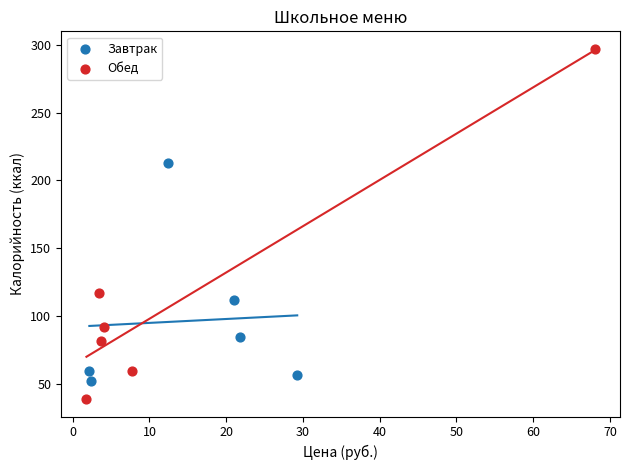

What are all the series names shown in the legend?

Завтрак, Обед